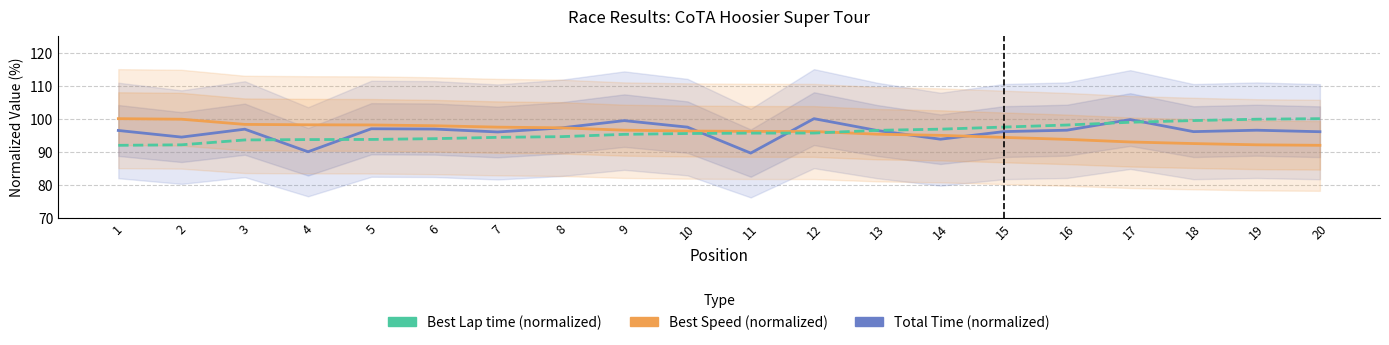

True or false: Best Lap time (normalized) and Total Time (normalized) cross at least once.

True